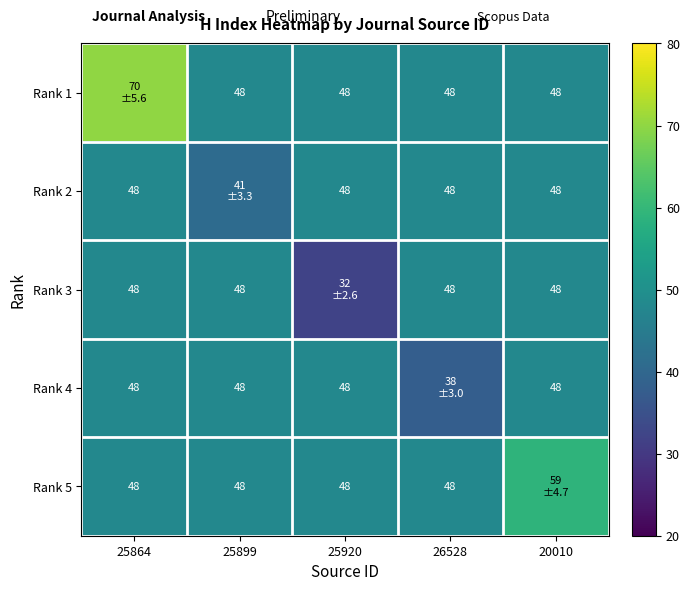

What is the sum of the Rank 2 values at 26528 and 25920?

96